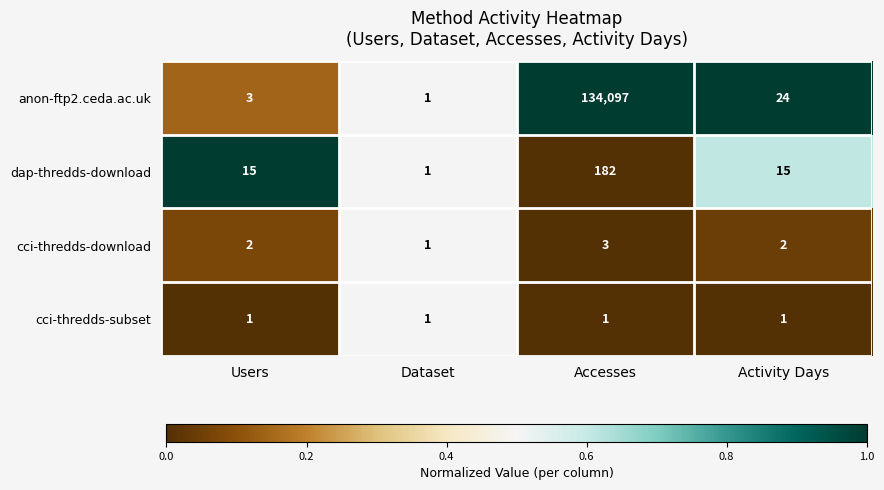

Reading left to right, what are all the values shown in this chart?

anon-ftp2.ceda.ac.uk: Users=3	Dataset=1	Accesses=134097	Activity Days=24
dap-thredds-download: Users=15	Dataset=1	Accesses=182	Activity Days=15
cci-thredds-download: Users=2	Dataset=1	Accesses=3	Activity Days=2
cci-thredds-subset: Users=1	Dataset=1	Accesses=1	Activity Days=1